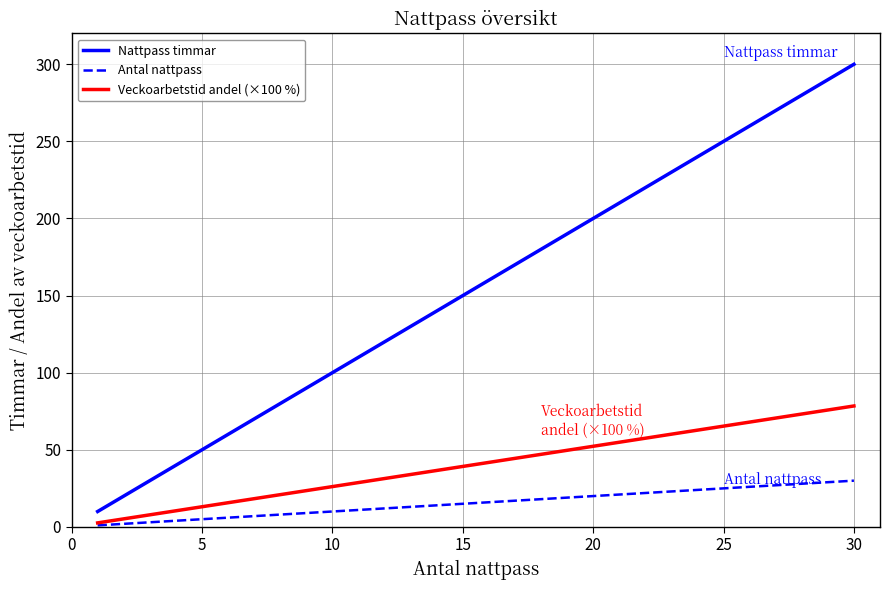

What is the highest value of the Nattpass timmar series?

300.0